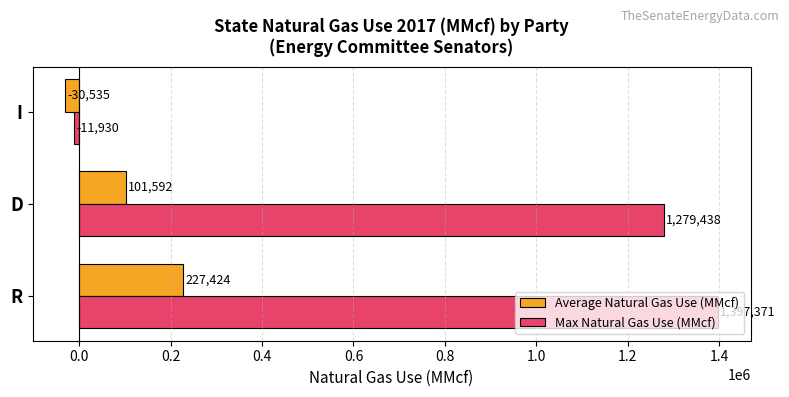

What is the sum of all Average Natural Gas Use (MMcf) values?

298480.7